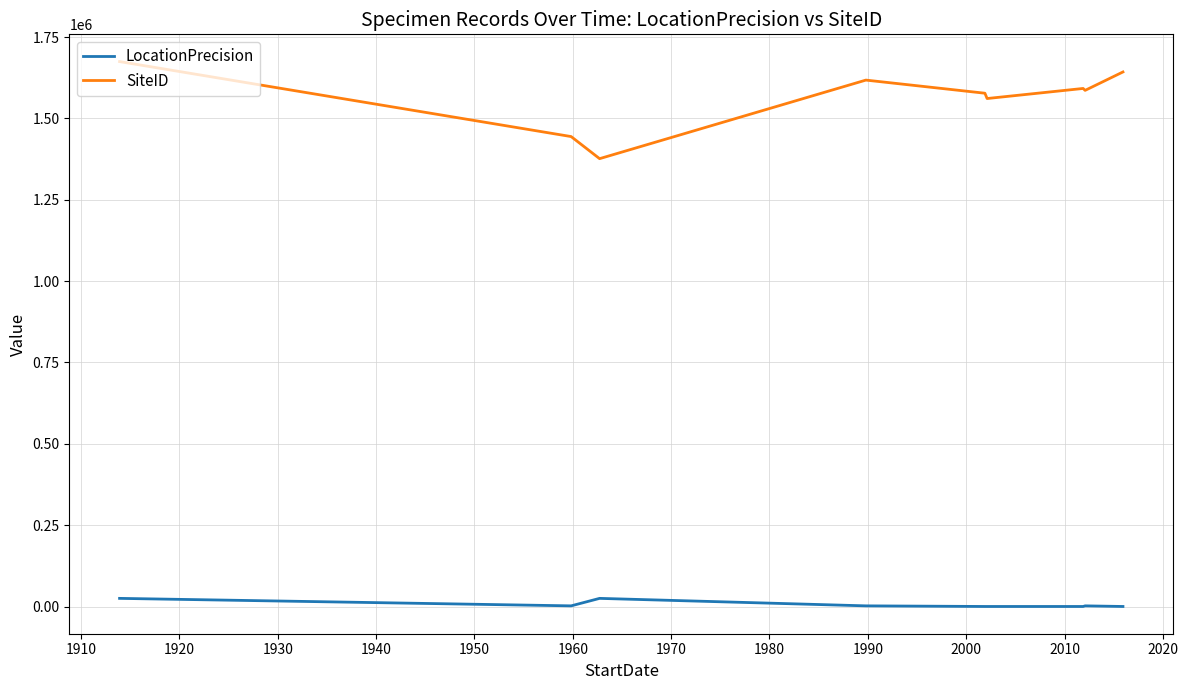

List the series in order of their peak value, highest first.

SiteID, LocationPrecision